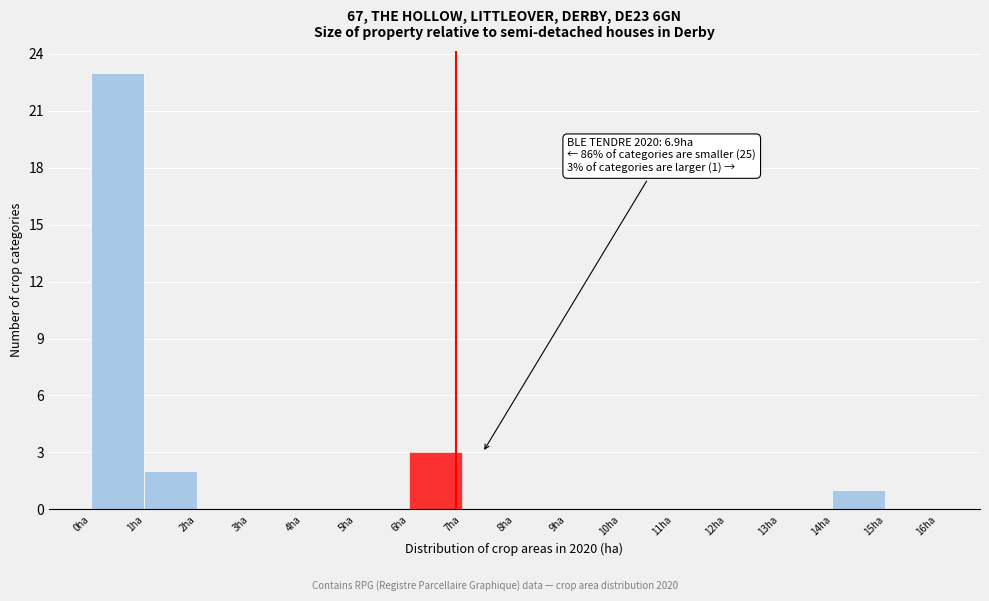

Which range on the x-axis has the tallest bar?

0 to 1